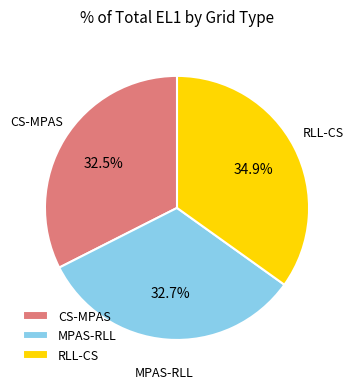

Which category has the biggest portion of the pie?

RLL-CS